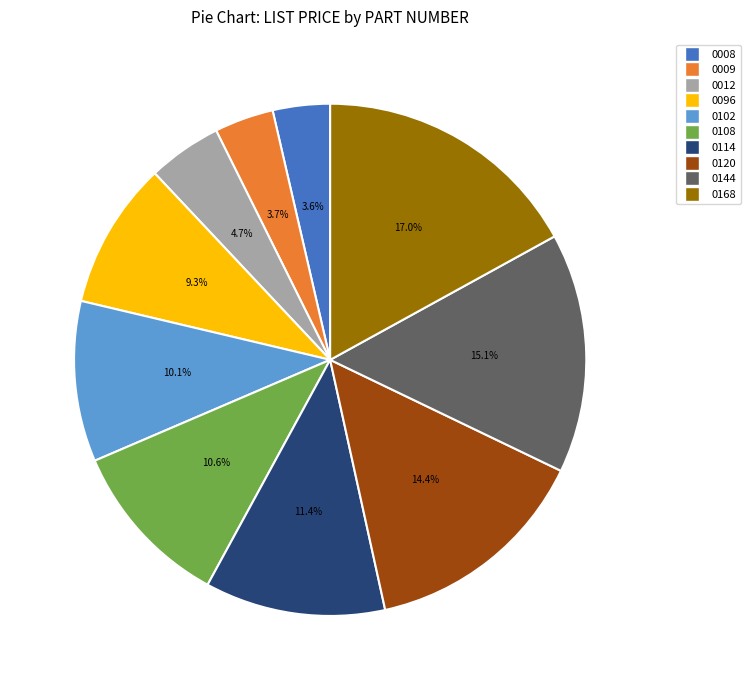

Is there any slice that represents more than half of the pie?

No